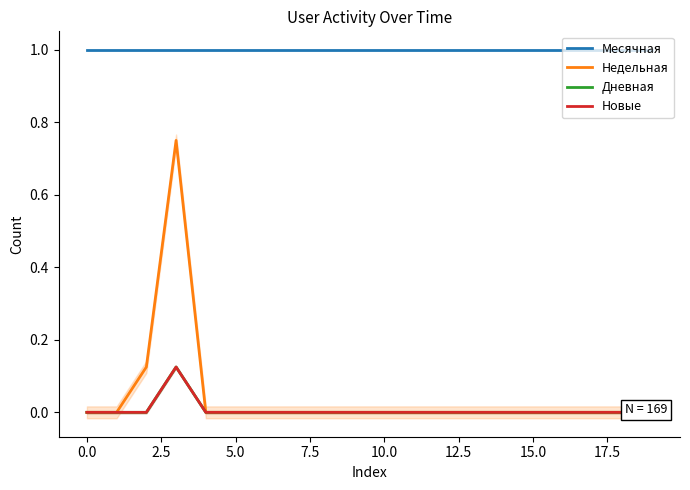

Rank the series by their maximum value, from lowest to highest.

Дневная, Новые, Недельная, Месячная